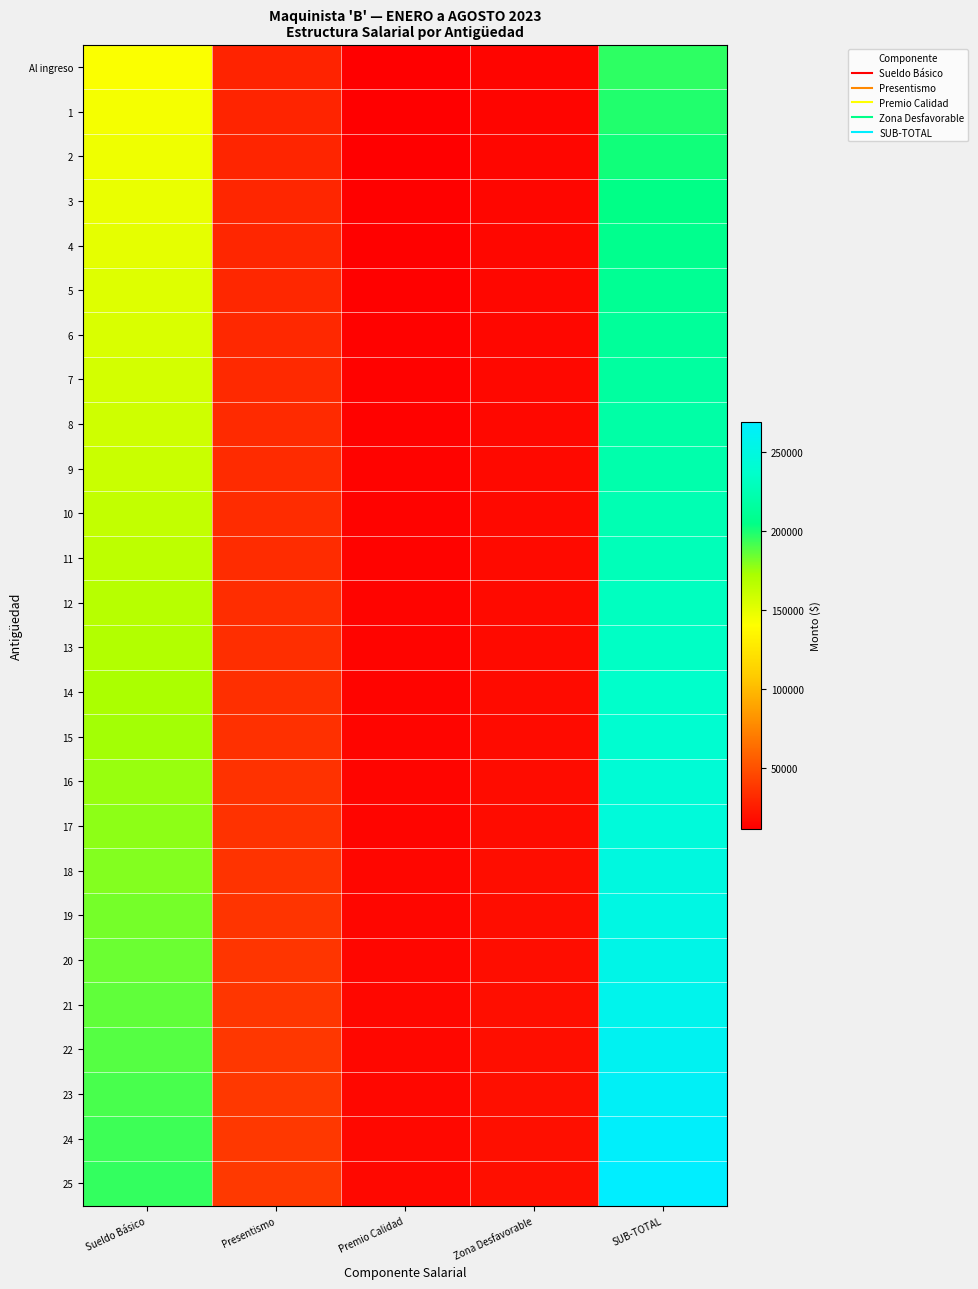

Reading right to left, extract all data points from this chart.

Al ingreso: SUB-TOTAL=196077.4	Zona Desfavorable=14200.5	Premio Calidad=11470.5	Presentismo=28401.1	Sueldo Básico=142005.3
1: SUB-TOTAL=199018.6	Zona Desfavorable=14413.5	Premio Calidad=11642.6	Presentismo=28827.1	Sueldo Básico=144135.4
2: SUB-TOTAL=201959.7	Zona Desfavorable=14626.5	Premio Calidad=11814.7	Presentismo=29253.1	Sueldo Básico=146265.4
3: SUB-TOTAL=204900.9	Zona Desfavorable=14839.6	Premio Calidad=11986.7	Presentismo=29679.1	Sueldo Básico=148395.5
4: SUB-TOTAL=207842.0	Zona Desfavorable=15052.6	Premio Calidad=12158.8	Presentismo=30105.1	Sueldo Básico=150525.6
5: SUB-TOTAL=210783.2	Zona Desfavorable=15265.6	Premio Calidad=12330.8	Presentismo=30531.1	Sueldo Básico=152655.7
6: SUB-TOTAL=213724.4	Zona Desfavorable=15478.6	Premio Calidad=12502.9	Presentismo=30957.2	Sueldo Básico=154785.8
7: SUB-TOTAL=216665.5	Zona Desfavorable=15691.6	Premio Calidad=12674.9	Presentismo=31383.2	Sueldo Básico=156915.8
8: SUB-TOTAL=219606.7	Zona Desfavorable=15904.6	Premio Calidad=12847.0	Presentismo=31809.2	Sueldo Básico=159045.9
9: SUB-TOTAL=222547.9	Zona Desfavorable=16117.6	Premio Calidad=13019.1	Presentismo=32235.2	Sueldo Básico=161176.0
10: SUB-TOTAL=225489.0	Zona Desfavorable=16330.6	Premio Calidad=13191.1	Presentismo=32661.2	Sueldo Básico=163306.1
11: SUB-TOTAL=228430.2	Zona Desfavorable=16543.6	Premio Calidad=13363.2	Presentismo=33087.2	Sueldo Básico=165436.2
12: SUB-TOTAL=231371.3	Zona Desfavorable=16756.6	Premio Calidad=13535.2	Presentismo=33513.2	Sueldo Básico=167566.2
13: SUB-TOTAL=234312.5	Zona Desfavorable=16969.6	Premio Calidad=13707.3	Presentismo=33939.3	Sueldo Básico=169696.3
14: SUB-TOTAL=237253.7	Zona Desfavorable=17182.6	Premio Calidad=13879.4	Presentismo=34365.3	Sueldo Básico=171826.4
15: SUB-TOTAL=240194.8	Zona Desfavorable=17395.6	Premio Calidad=14051.4	Presentismo=34791.3	Sueldo Básico=173956.5
16: SUB-TOTAL=243136.0	Zona Desfavorable=17608.7	Premio Calidad=14223.5	Presentismo=35217.3	Sueldo Básico=176086.5
17: SUB-TOTAL=246077.1	Zona Desfavorable=17821.7	Premio Calidad=14395.5	Presentismo=35643.3	Sueldo Básico=178216.6
18: SUB-TOTAL=249018.3	Zona Desfavorable=18034.7	Premio Calidad=14567.6	Presentismo=36069.3	Sueldo Básico=180346.7
19: SUB-TOTAL=251959.5	Zona Desfavorable=18247.7	Premio Calidad=14739.6	Presentismo=36495.4	Sueldo Básico=182476.8
20: SUB-TOTAL=254900.6	Zona Desfavorable=18460.7	Premio Calidad=14911.7	Presentismo=36921.4	Sueldo Básico=184606.9
21: SUB-TOTAL=257841.8	Zona Desfavorable=18673.7	Premio Calidad=15083.8	Presentismo=37347.4	Sueldo Básico=186736.9
22: SUB-TOTAL=260782.9	Zona Desfavorable=18886.7	Premio Calidad=15255.8	Presentismo=37773.4	Sueldo Básico=188867.0
23: SUB-TOTAL=263724.1	Zona Desfavorable=19099.7	Premio Calidad=15427.9	Presentismo=38199.4	Sueldo Básico=190997.1
24: SUB-TOTAL=266665.3	Zona Desfavorable=19312.7	Premio Calidad=15599.9	Presentismo=38625.4	Sueldo Básico=193127.2
25: SUB-TOTAL=269606.4	Zona Desfavorable=19525.7	Premio Calidad=15772.0	Presentismo=39051.5	Sueldo Básico=195257.3